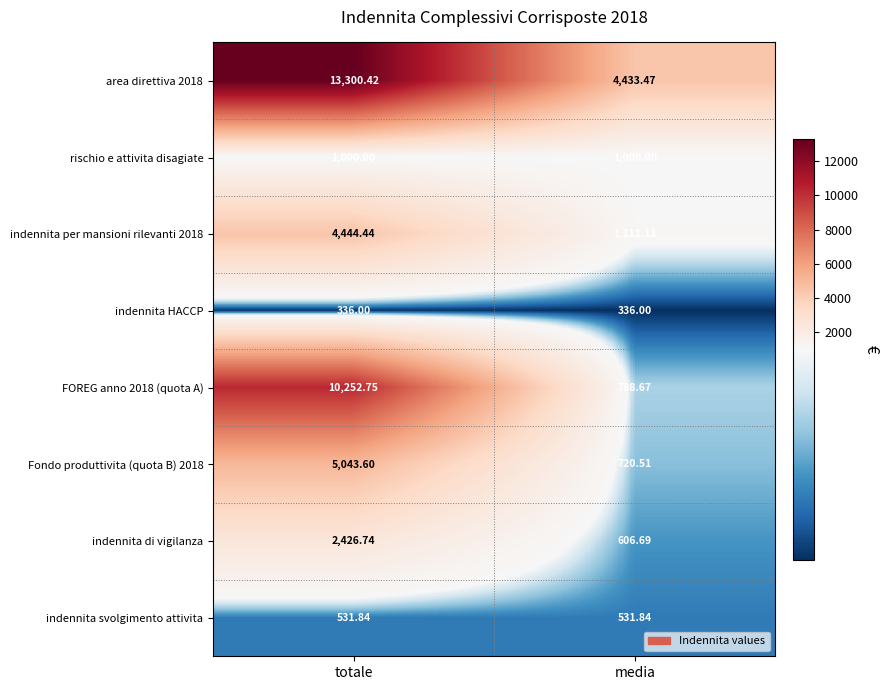

Is the value of rischio e attivita disagiate at media greater than the value of indennita svolgimento attivita at totale?

Yes